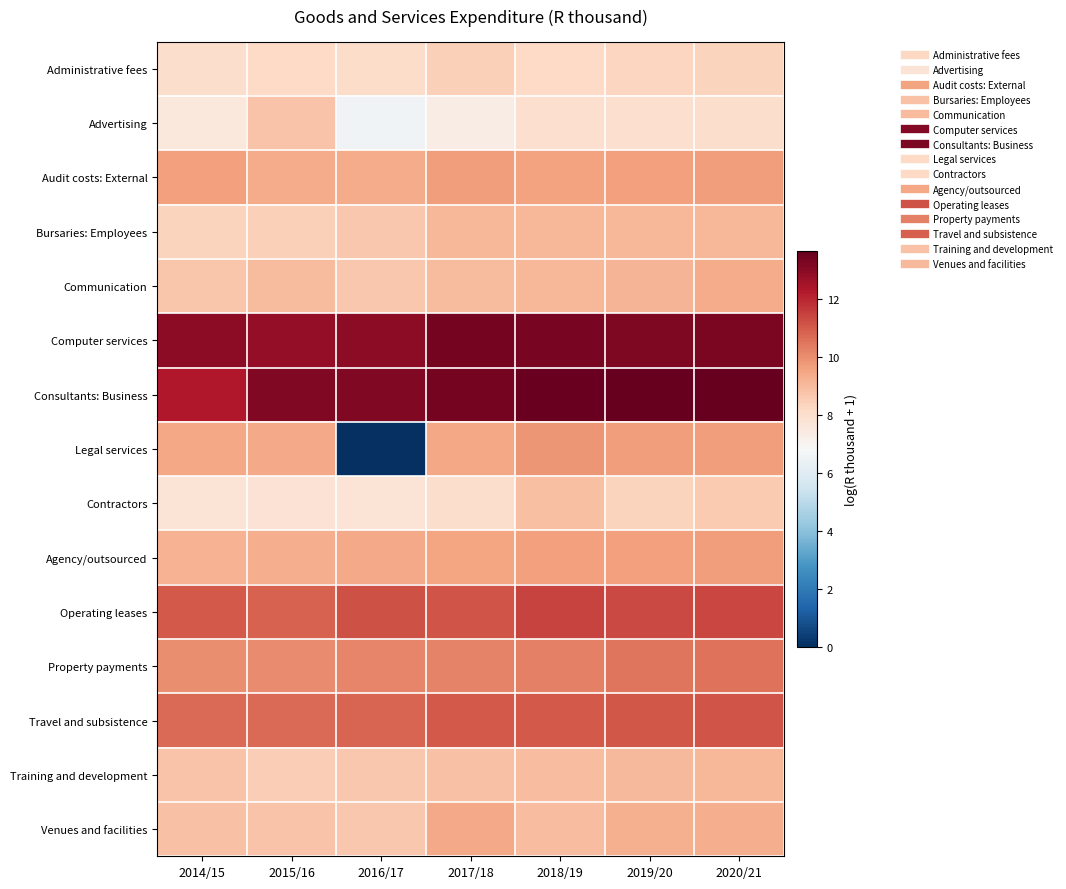

Reading right to left, list all the values displayed in this chart.

Administrative fees: 2020/21=8.4	2019/20=8.3	2018/19=8.2	2017/18=8.4	2016/17=8.1	2015/16=8.2	2014/15=8.0
Advertising: 2020/21=8.0	2019/20=8.0	2018/19=8.0	2017/18=7.3	2016/17=6.6	2015/16=8.8	2014/15=7.5
Audit costs: External: 2020/21=9.7	2019/20=9.6	2018/19=9.6	2017/18=9.7	2016/17=9.4	2015/16=9.4	2014/15=9.6
Bursaries: Employees: 2020/21=9.1	2019/20=9.1	2018/19=9.1	2017/18=9.1	2016/17=8.6	2015/16=8.5	2014/15=8.4
Communication: 2020/21=9.3	2019/20=9.2	2018/19=9.1	2017/18=9.0	2016/17=8.7	2015/16=9.0	2014/15=8.7
Computer services: 2020/21=13.2	2019/20=13.2	2018/19=13.3	2017/18=13.3	2016/17=12.9	2015/16=12.8	2014/15=12.9
Consultants: Business: 2020/21=13.6	2019/20=13.6	2018/19=13.6	2017/18=13.3	2016/17=13.2	2015/16=13.1	2014/15=12.3
Legal services: 2020/21=9.7	2019/20=9.7	2018/19=9.8	2017/18=9.4	2016/17=0.0	2015/16=9.4	2014/15=9.4
Contractors: 2020/21=8.6	2019/20=8.3	2018/19=8.9	2017/18=8.0	2016/17=7.8	2015/16=7.8	2014/15=7.8
Agency/outsourced: 2020/21=9.7	2019/20=9.6	2018/19=9.6	2017/18=9.5	2016/17=9.4	2015/16=9.3	2014/15=9.2
Operating leases: 2020/21=11.4	2019/20=11.3	2018/19=11.4	2017/18=11.1	2016/17=11.2	2015/16=10.9	2014/15=11.0
Property payments: 2020/21=10.6	2019/20=10.5	2018/19=10.2	2017/18=10.2	2016/17=10.1	2015/16=10.0	2014/15=10.0
Travel and subsistence: 2020/21=11.1	2019/20=11.1	2018/19=11.0	2017/18=11.0	2016/17=10.8	2015/16=10.7	2014/15=10.7
Training and development: 2020/21=9.1	2019/20=9.0	2018/19=8.9	2017/18=8.8	2016/17=8.7	2015/16=8.5	2014/15=8.8
Venues and facilities: 2020/21=9.3	2019/20=9.2	2018/19=8.9	2017/18=9.4	2016/17=8.6	2015/16=8.8	2014/15=8.8